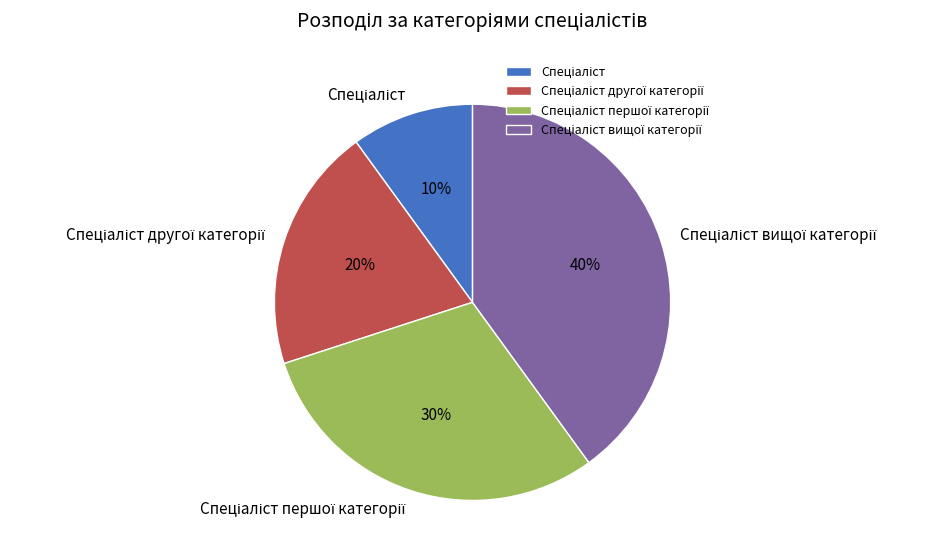

Count the number of slices in the pie.

4